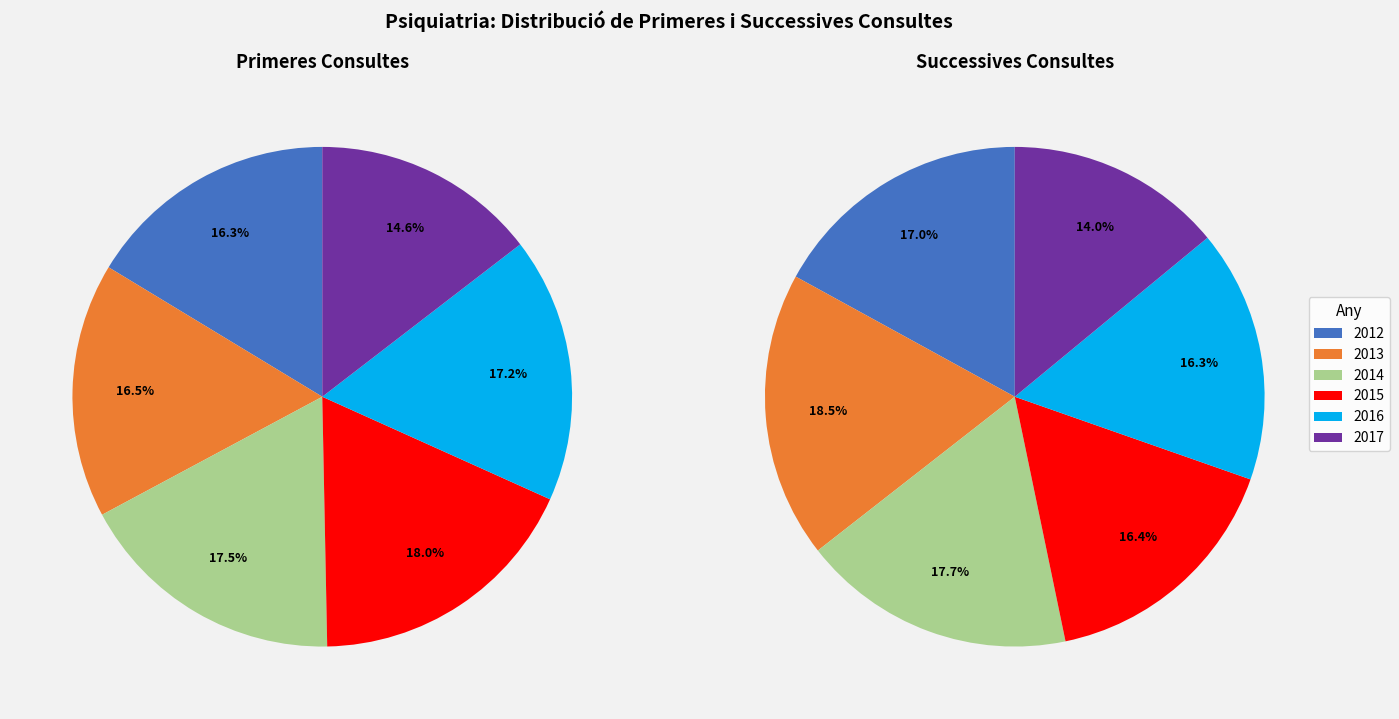

What portion of the pie excludes 2014?

82.5%